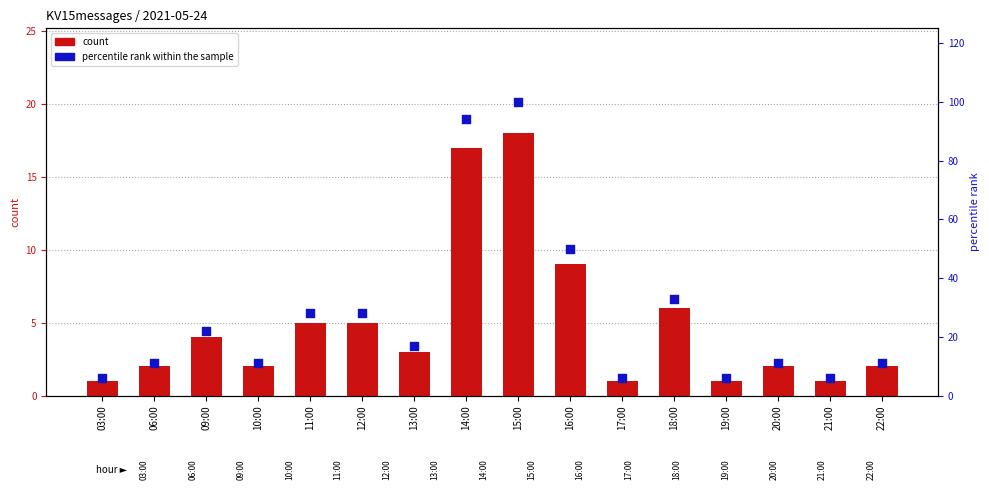

Which series has the widest spread of Y values?

percentile rank within the sample